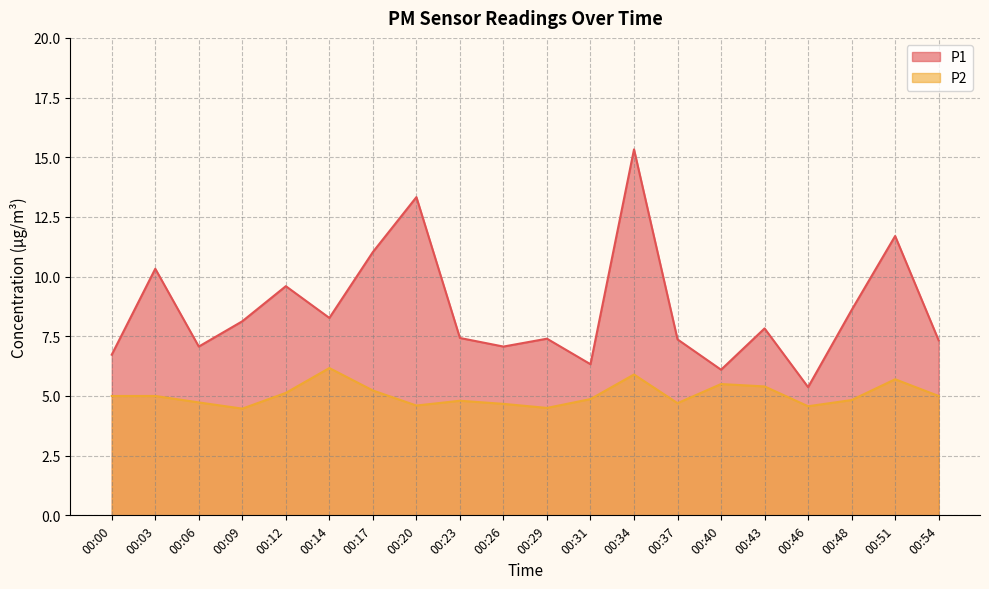

List the series in order of their overall mean, highest first.

P1, P2